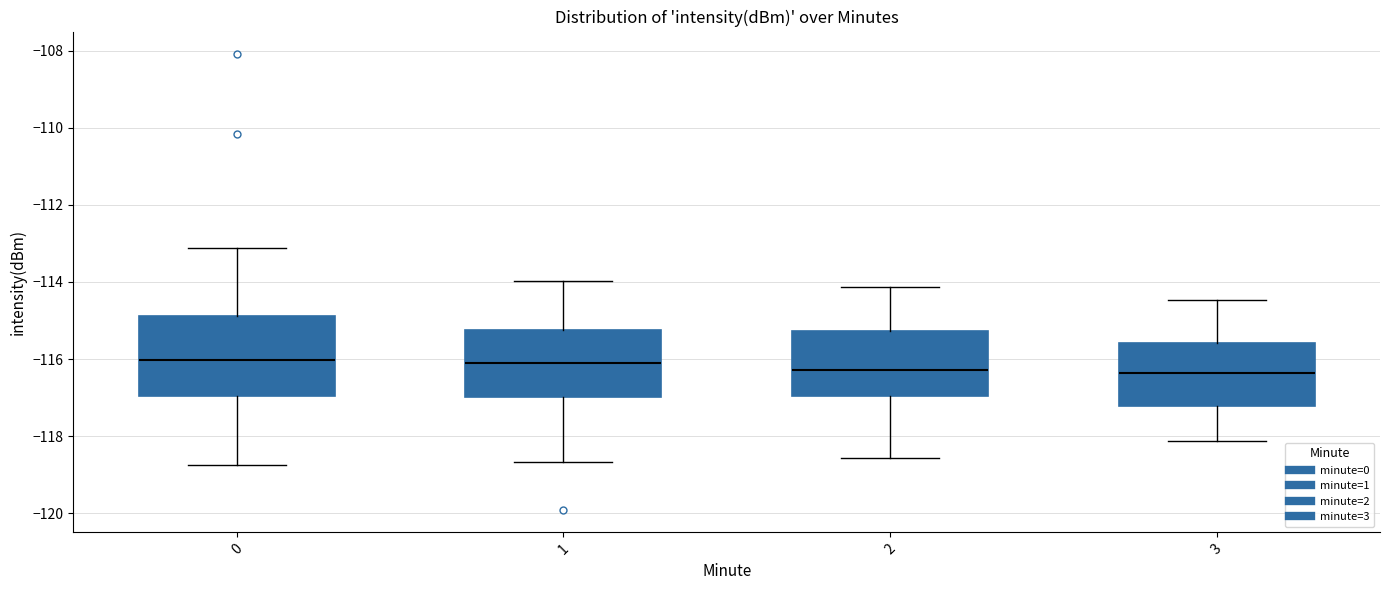

Reading left to right, transcribe this box plot: for each box, give where its median line is, the range the box spans, and where its two whiskers end, as read against the y-axis. The values are not printed on the chart, so give them approximately, as read against the axis.

0: median -116.0, box -117.0 to -114.8, whiskers -118.8 to -113.2
1: median -116.2, box -117.0 to -115.2, whiskers -118.6 to -114.0
2: median -116.2, box -117.0 to -115.2, whiskers -118.6 to -114.2
3: median -116.4, box -117.2 to -115.6, whiskers -118.2 to -114.4